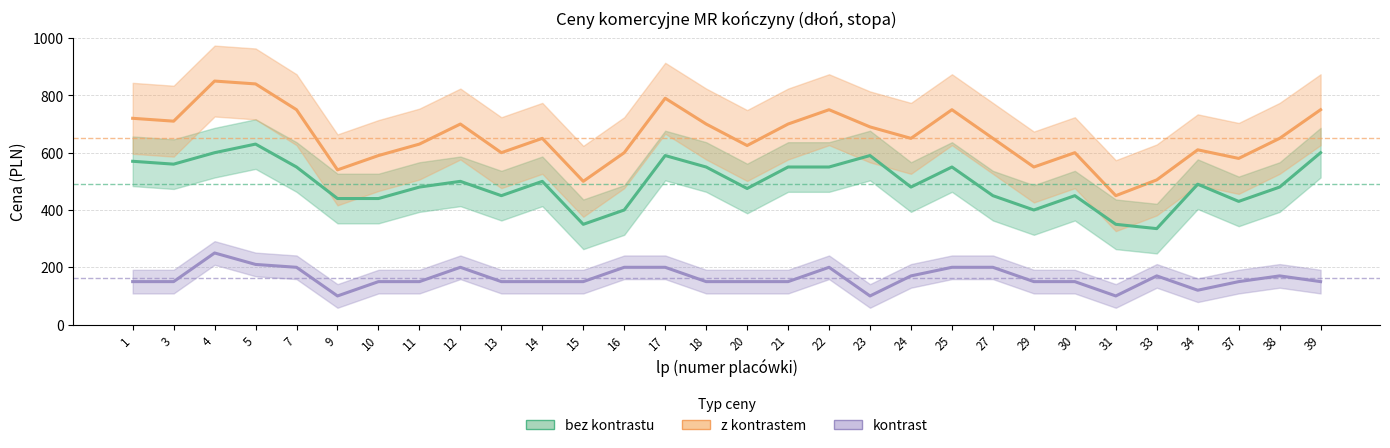

At 1, list the series in order from smallest to largest.

kontrast, bez kontrastu, z kontrastem